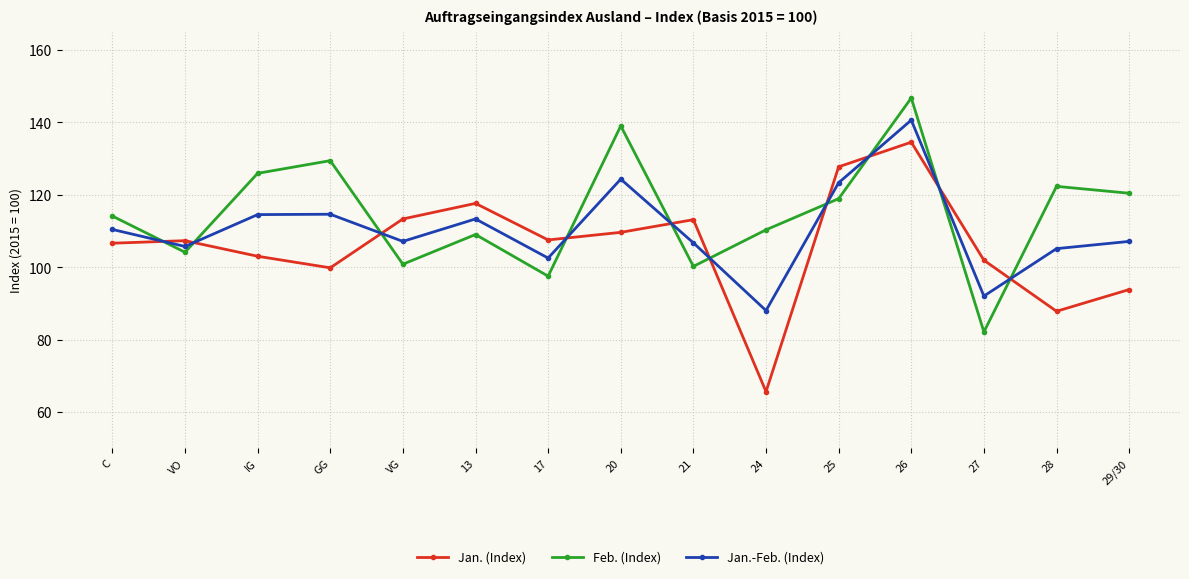

List the series in order of their overall mean, highest first.

Feb. (Index), Jan.-Feb. (Index), Jan. (Index)